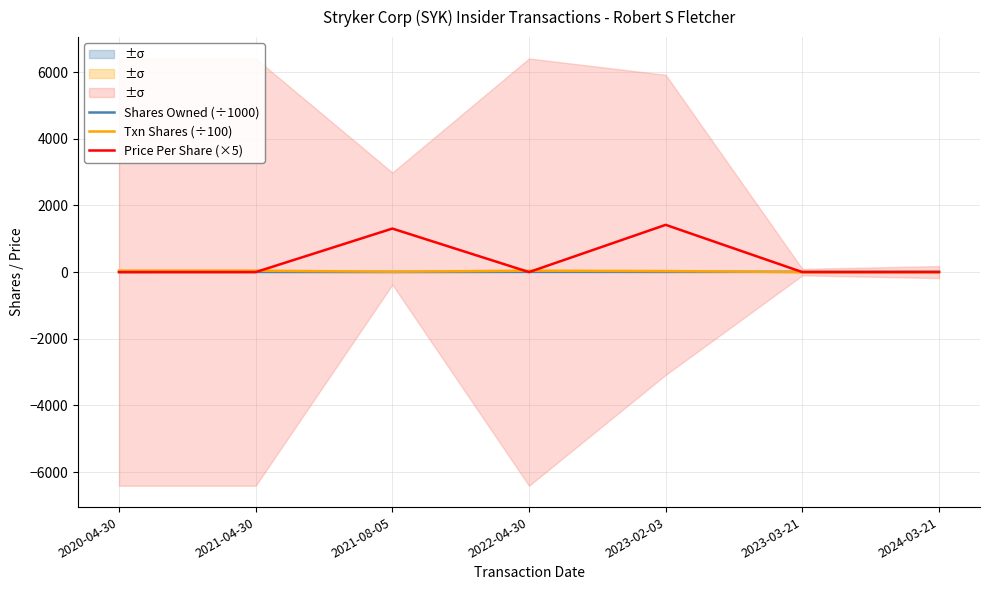

Between 2021-08-05 and 2023-02-03, which series saw the biggest shift?

Price Per Share (×5)